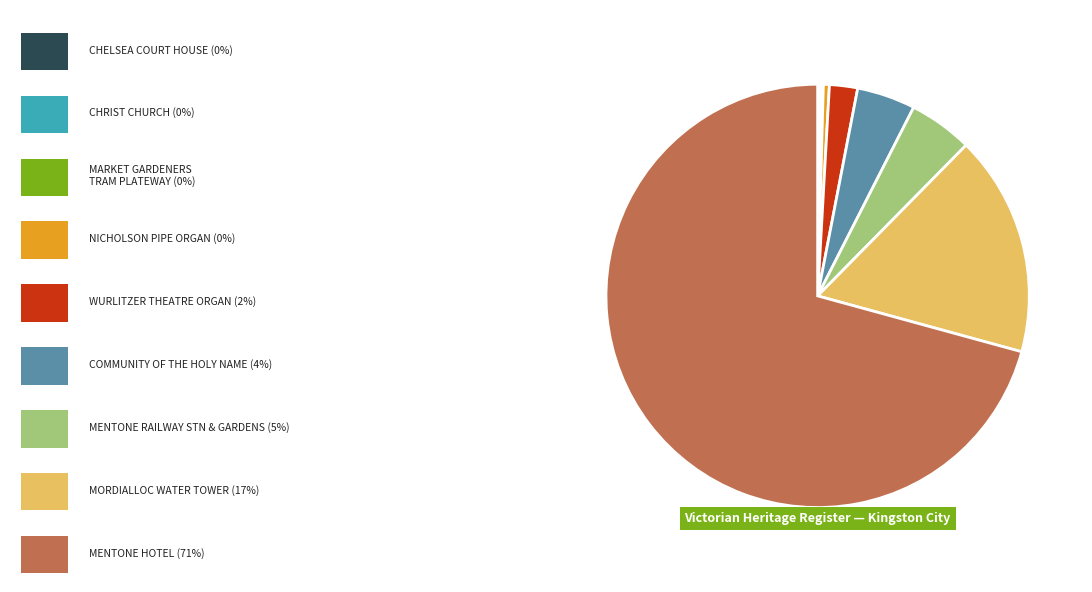

Is there a majority slice in this chart?

Yes